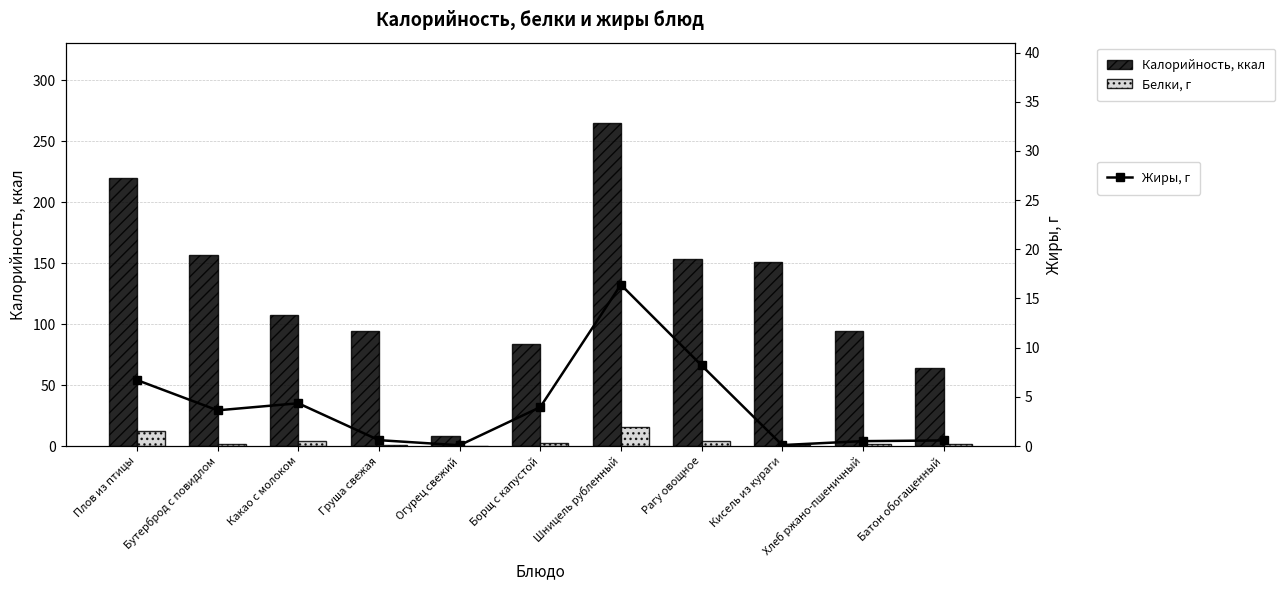

What is the difference between the Жиры, г values at Бутерброд с повидлом and Рагу овощное?

4.6